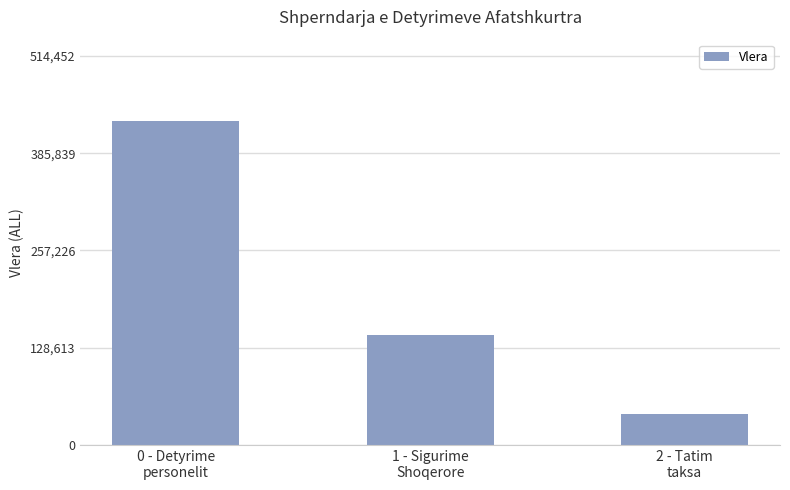

Reading left to right, extract all data points from this chart.

0 - Detyrime
personelit=428710.5	1 - Sigurime
Shoqerore=144840.0	2 - Tatim
taksa=41374.0